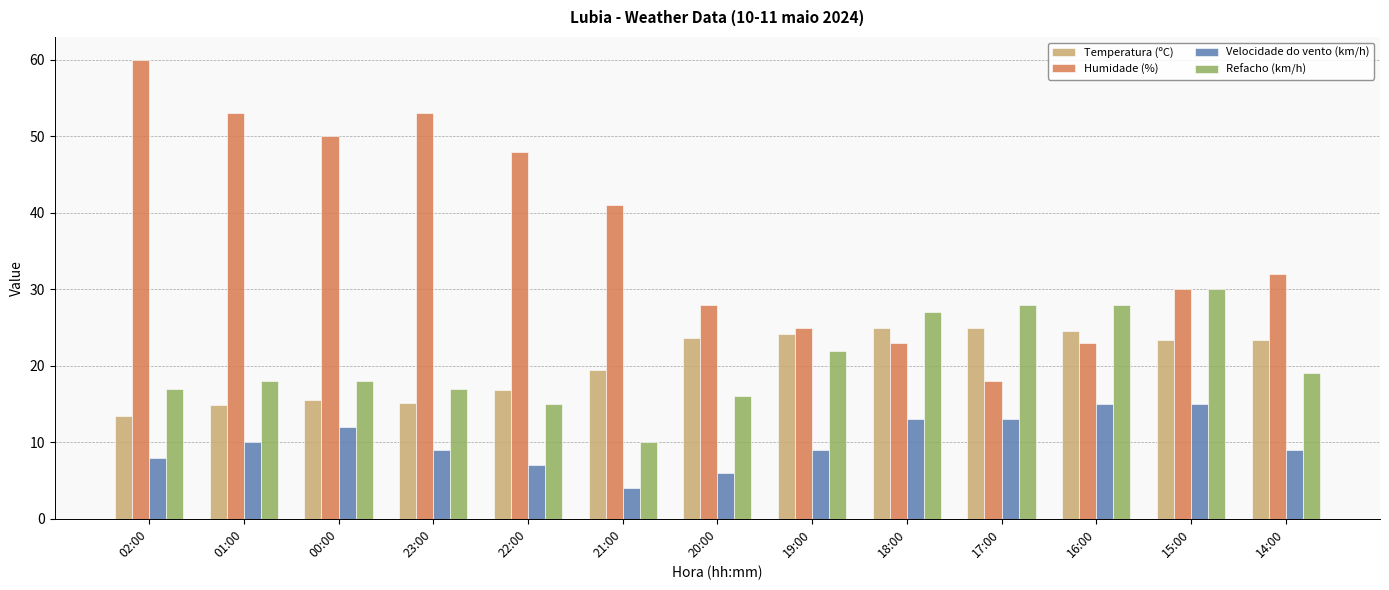

At which label does Velocidade do vento (km/h) first exceed 9?

01:00